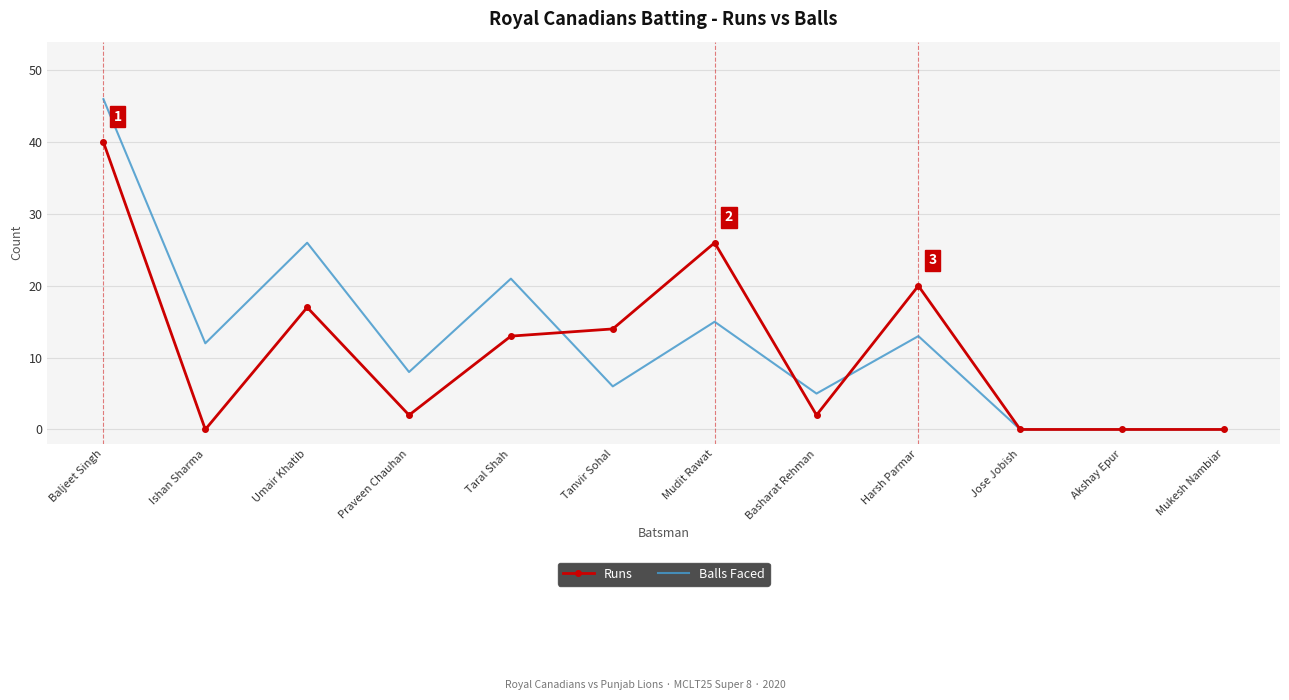

Which series has the widest spread of values?

Balls Faced